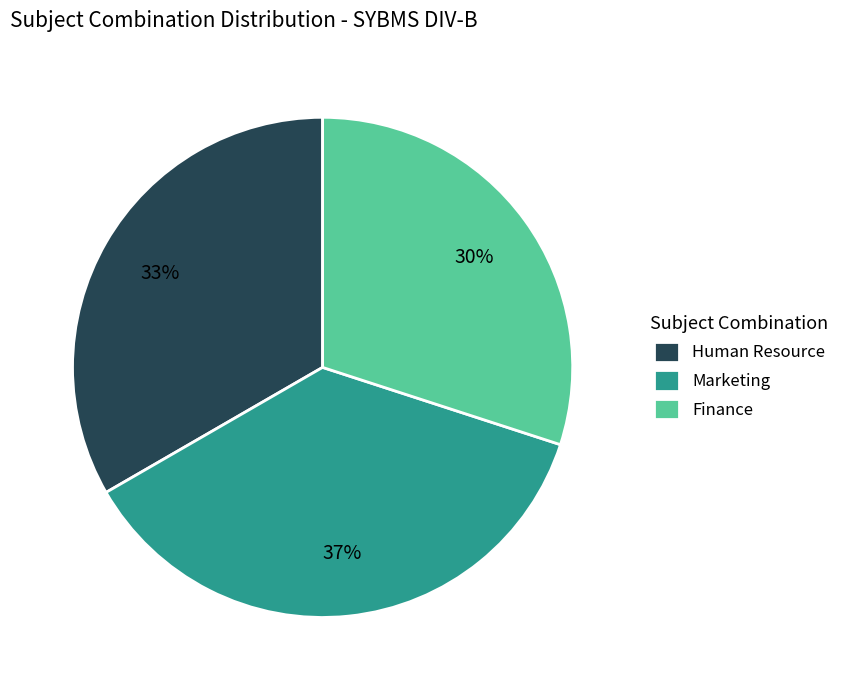

To the nearest percent, what portion does Finance represent?

30%